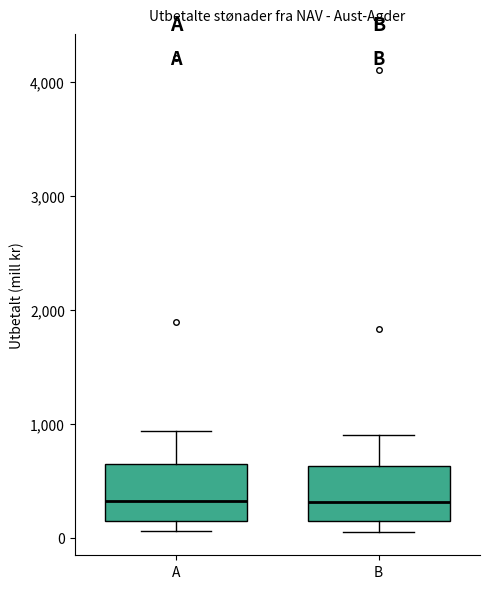

Where is the lower edge of the box for A on the y-axis? The values are not printed on the chart, so give them approximately, as read against the axis.

200